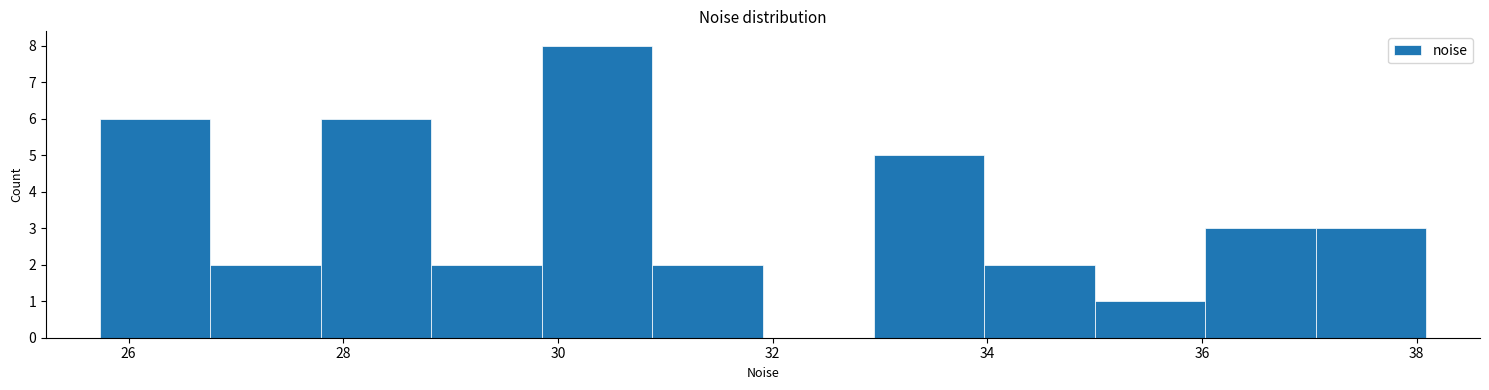

Reading left to right, list every bar in this chart as the range it spans on the x-axis followed by its height. Neither the bar edges nor the heights are printed on the chart, so give them approximately, as read against the axes.

25.8 to 26.8: 6
26.8 to 27.8: 2
27.8 to 28.8: 6
28.8 to 29.8: 2
29.8 to 30.8: 8
30.8 to 32.0: 2
32.0 to 33.0: 0
33.0 to 34.0: 5
34.0 to 35.0: 2
35.0 to 36.0: 1
36.0 to 37.0: 3
37.0 to 38.0: 3